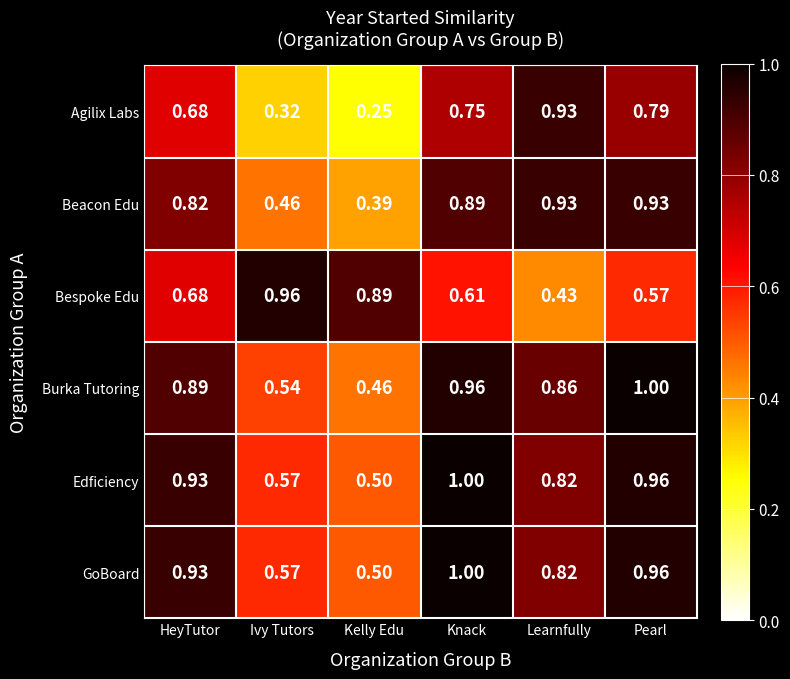

Which series has the widest spread of values?

Agilix Labs